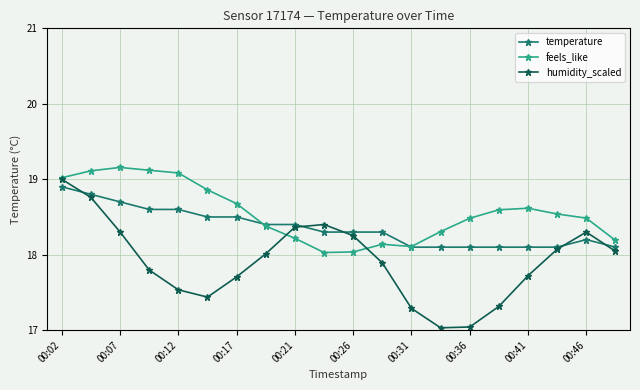

Rank the series by their average value, from lowest to highest.

humidity_scaled, temperature, feels_like